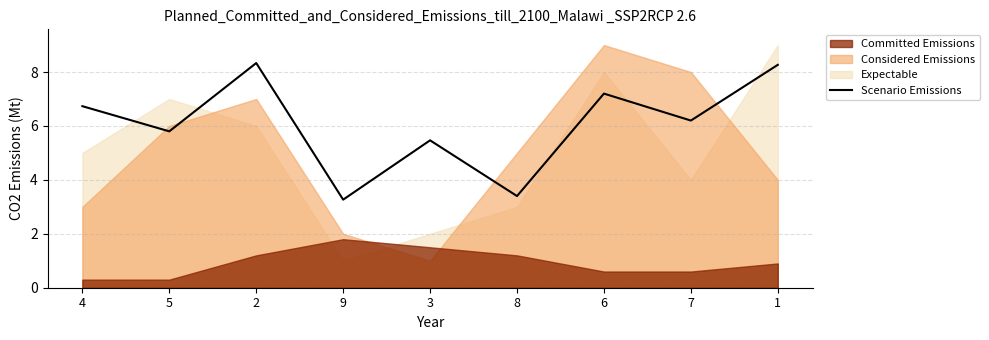

Rank the categories by value from highest to lowest.

2, 1, 6, 4, 7, 5, 3, 8, 9